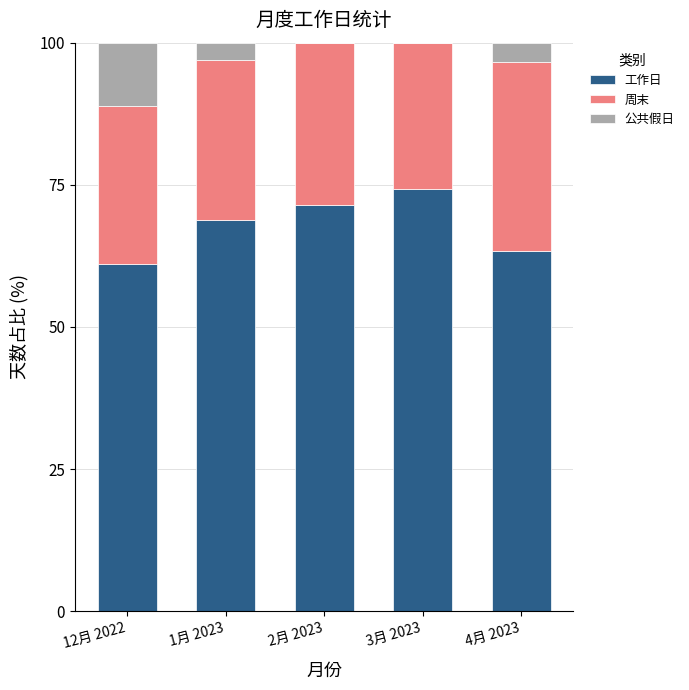

Is it true that 工作日 equals 34.2 at 12月 2022?

False